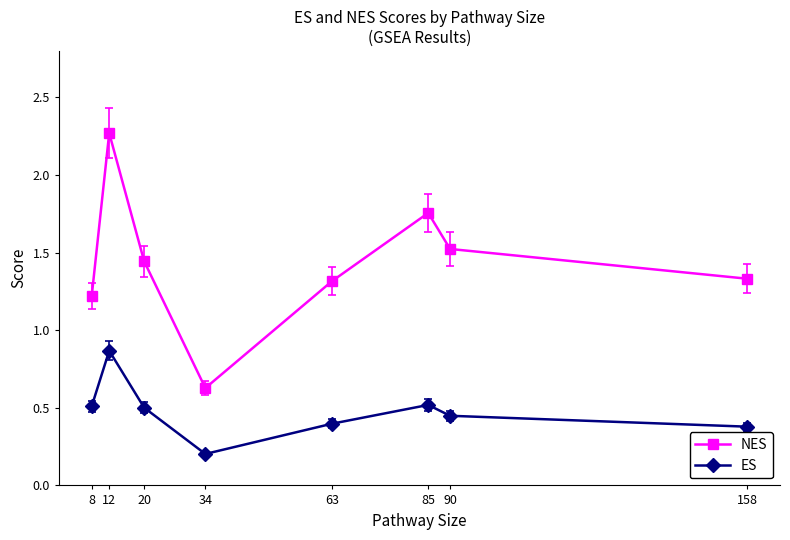

At which label does NES reach its minimum?

34